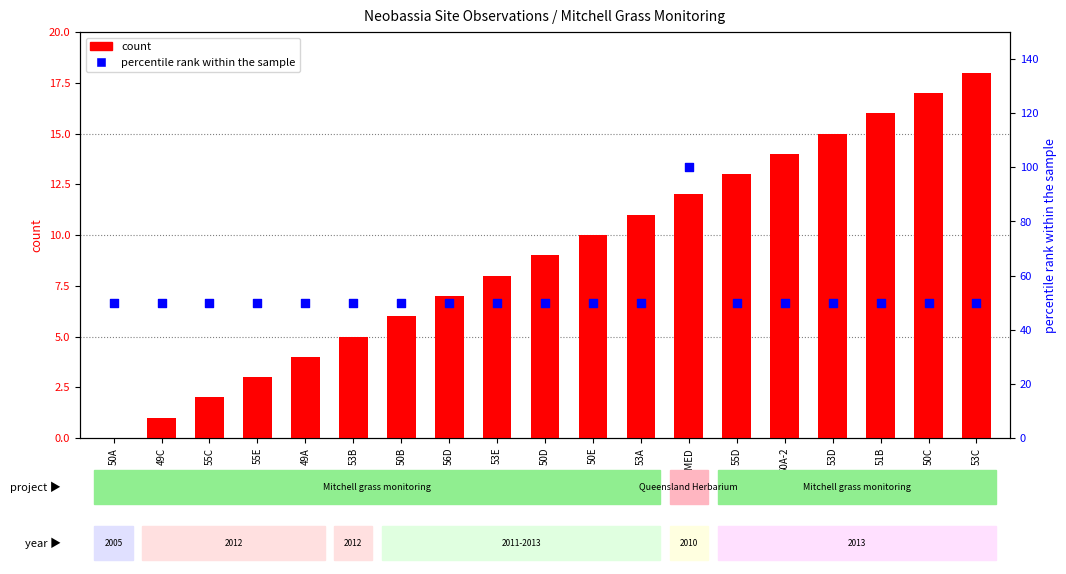

What is the total value across all series at 50D?

59